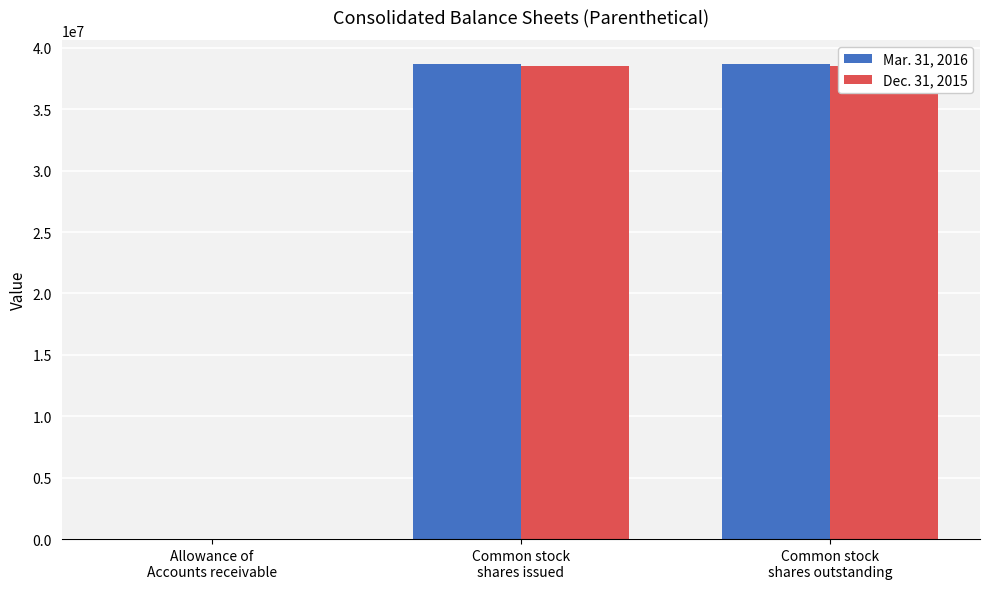

What is the minimum value shown in the chart?

1812